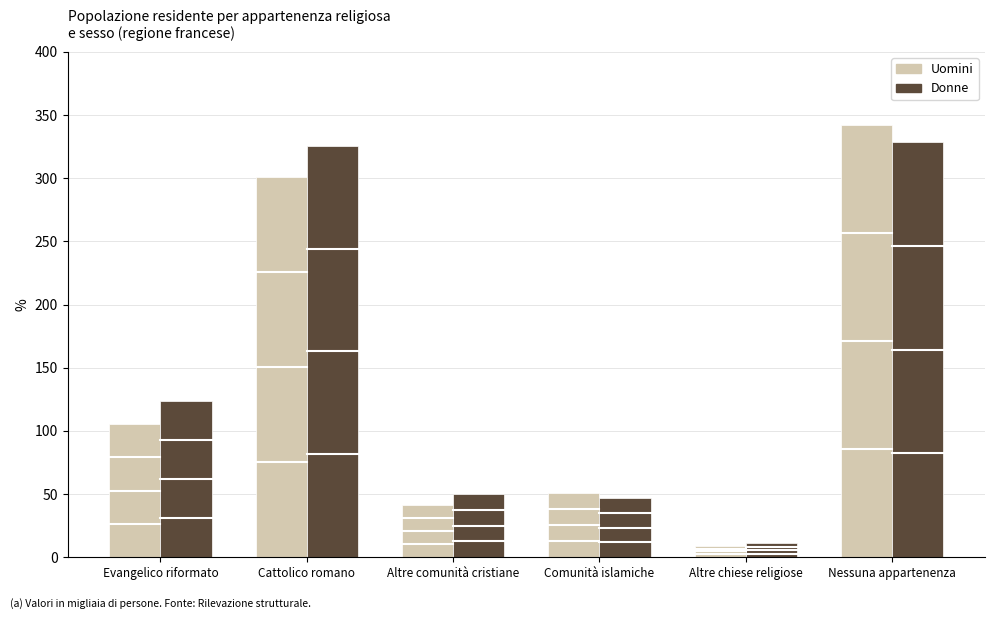

The Donne series shows 569.3 at Nessuna appartenenza. True or false?

False